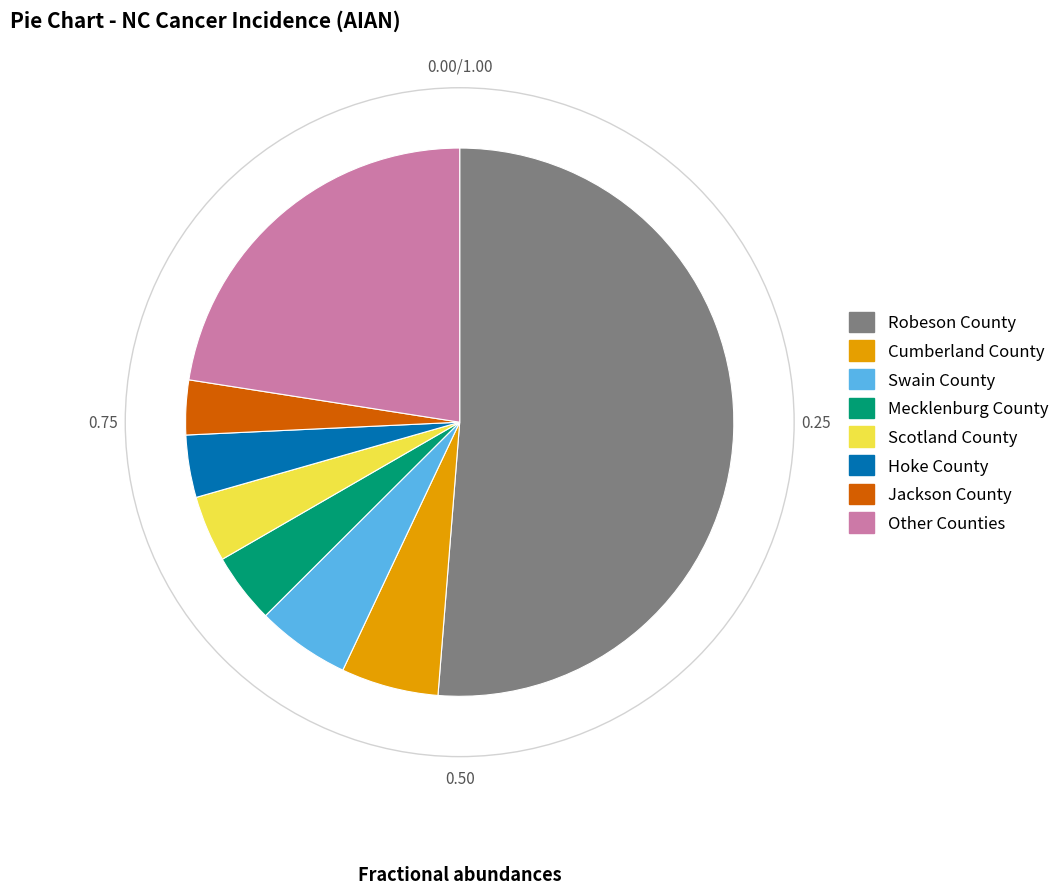

How many segments does this pie chart have?

8